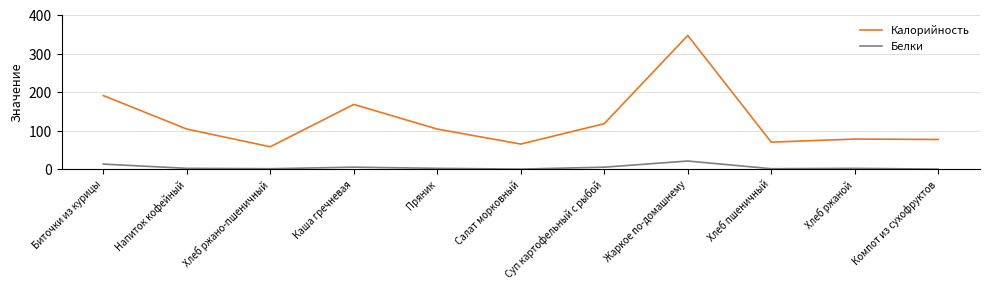

Which series changed the most between Напиток кофейный and Жаркое по-домашнему?

Калорийность